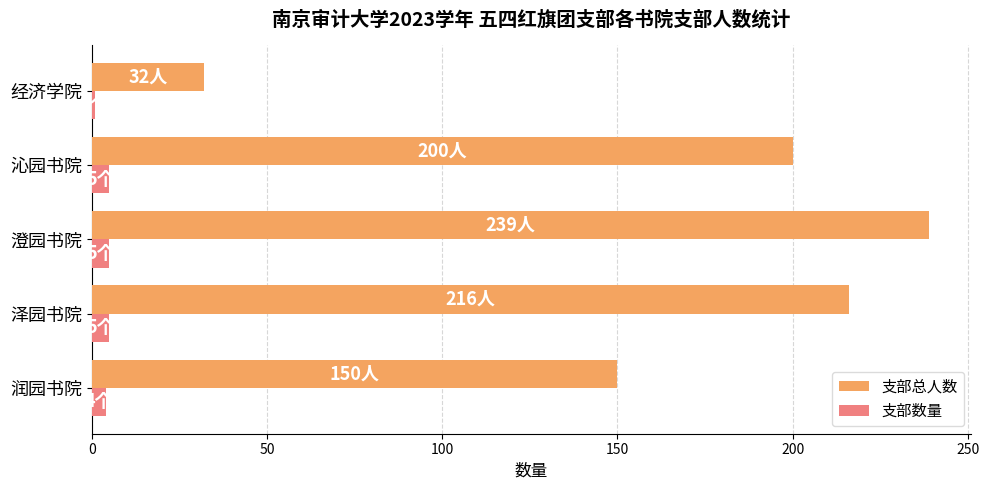

The value of 支部总人数 at 沁园书院 is 104. True or false?

False